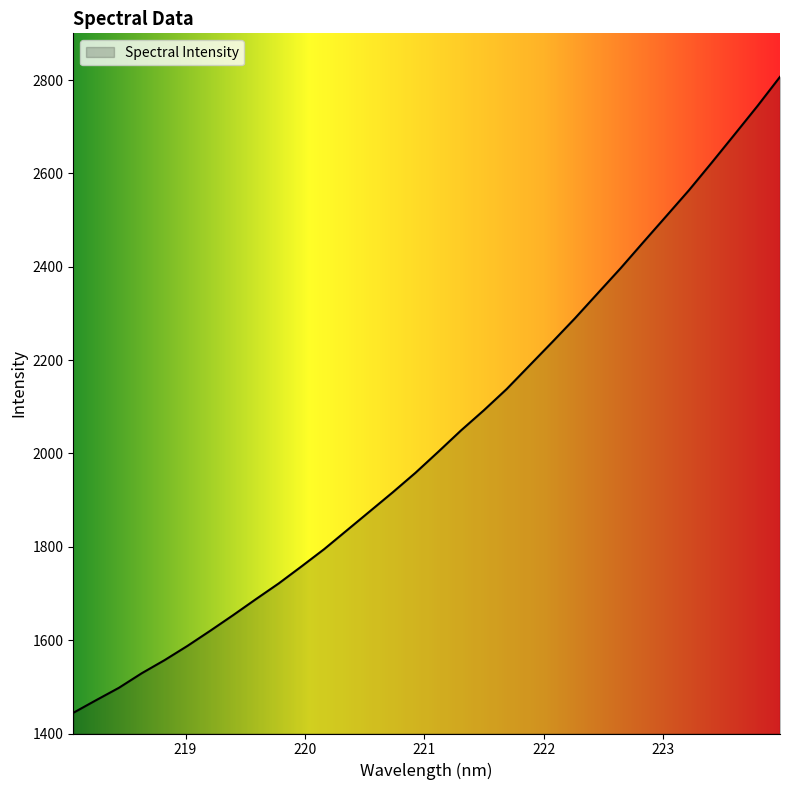

What is the difference between the maximum and minimum values?

1362.5